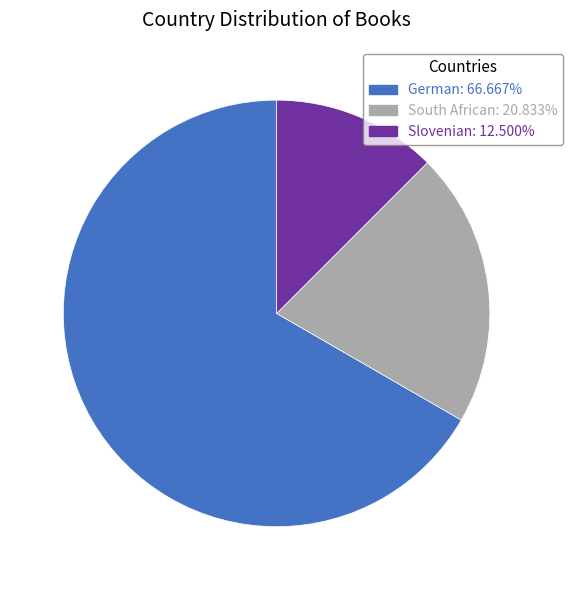

Which slice is the smallest?

Slovenian